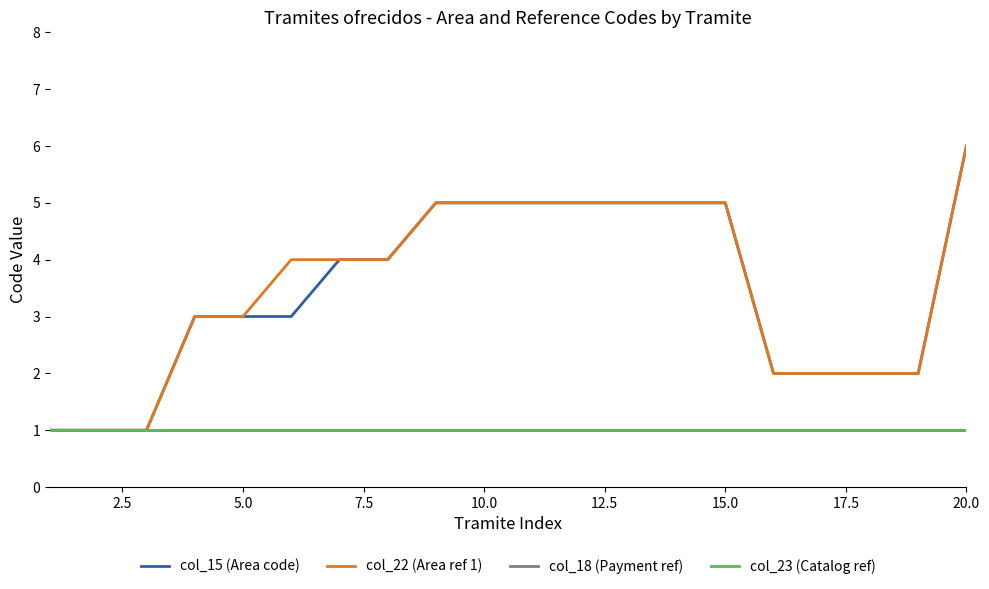

How many lines are shown in the chart?

4